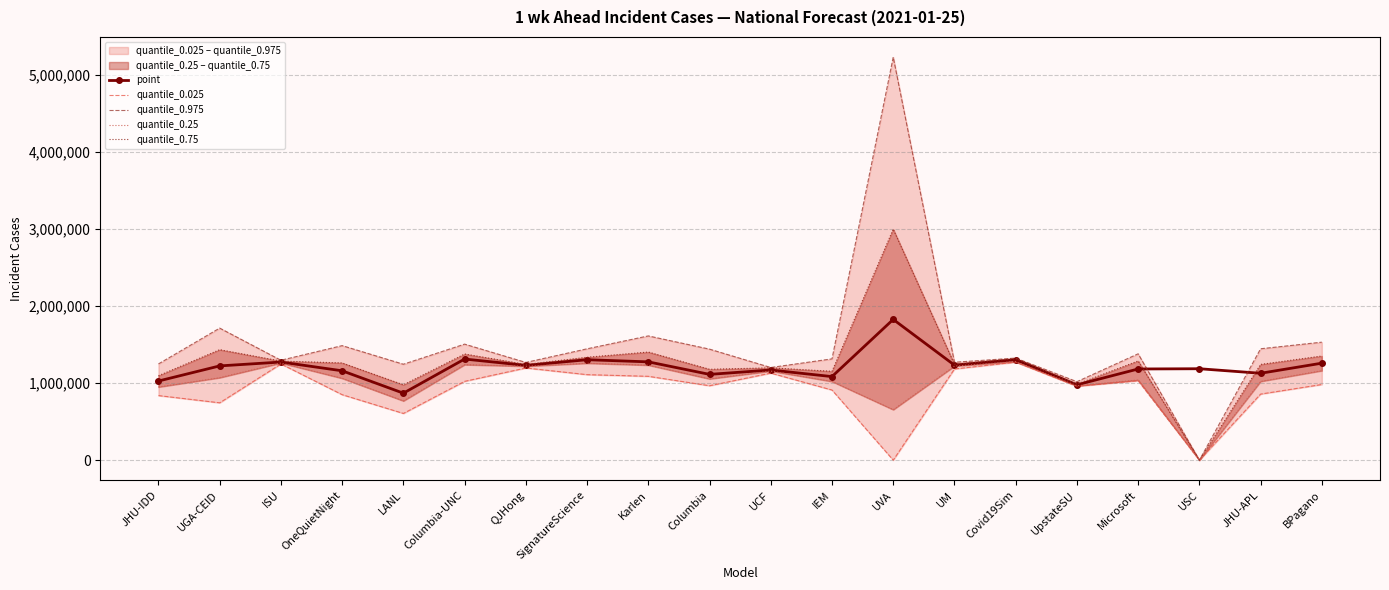

Which label corresponds to the smallest value in the chart?

UVA